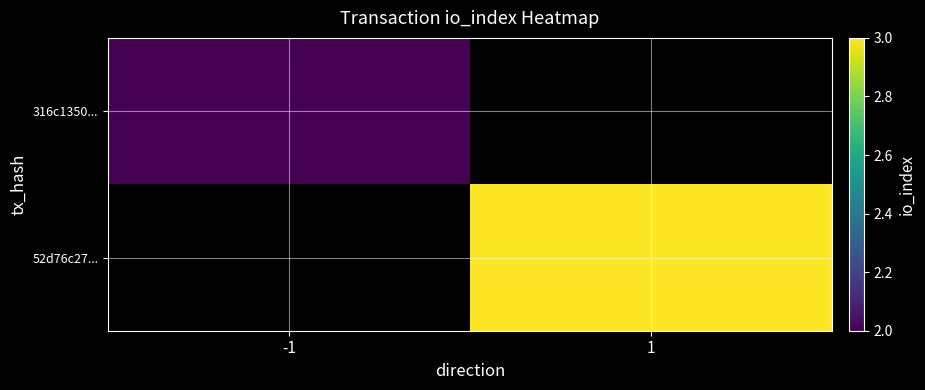

How many data points does each series have?

2